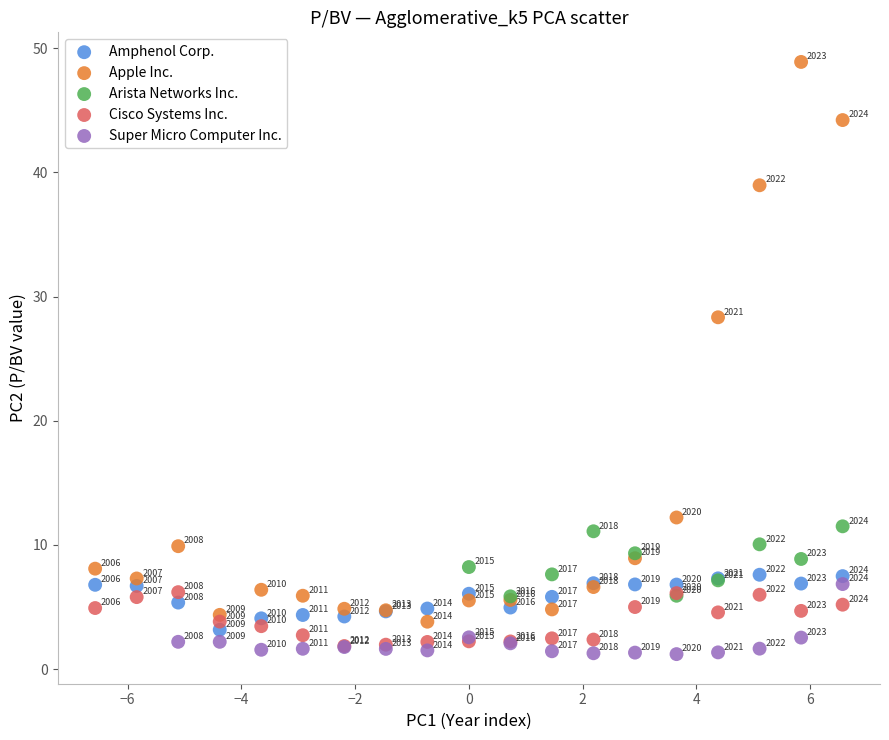

Which series contains the highest Y value?

Apple Inc.